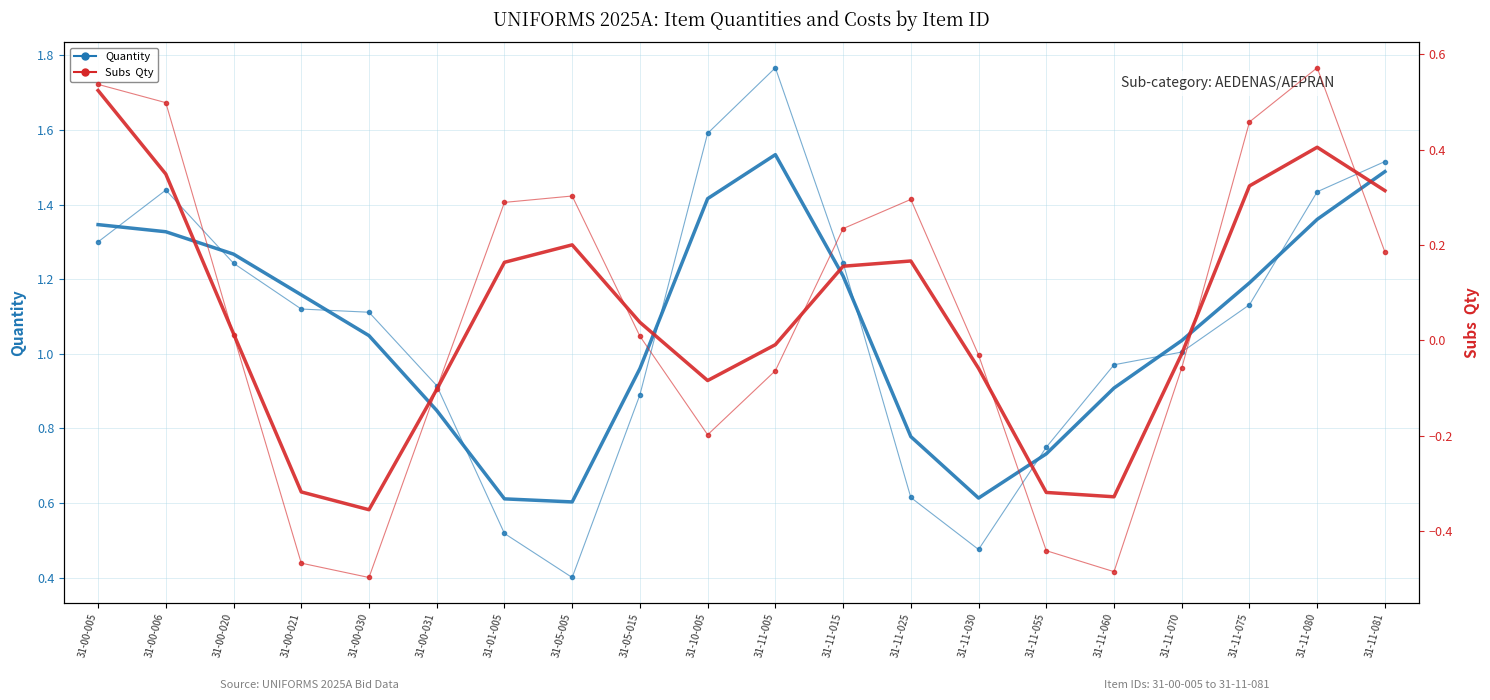

At which category does Quantity reach its first local peak?

31-00-006